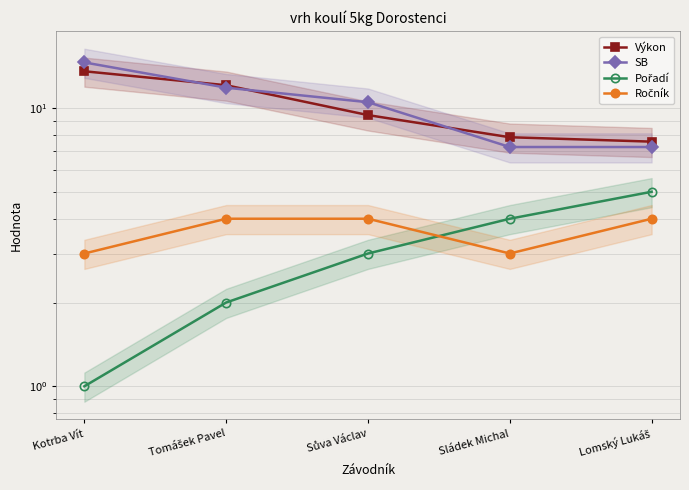

What are all the series names shown in the legend?

Výkon, SB, Pořadí, Ročník